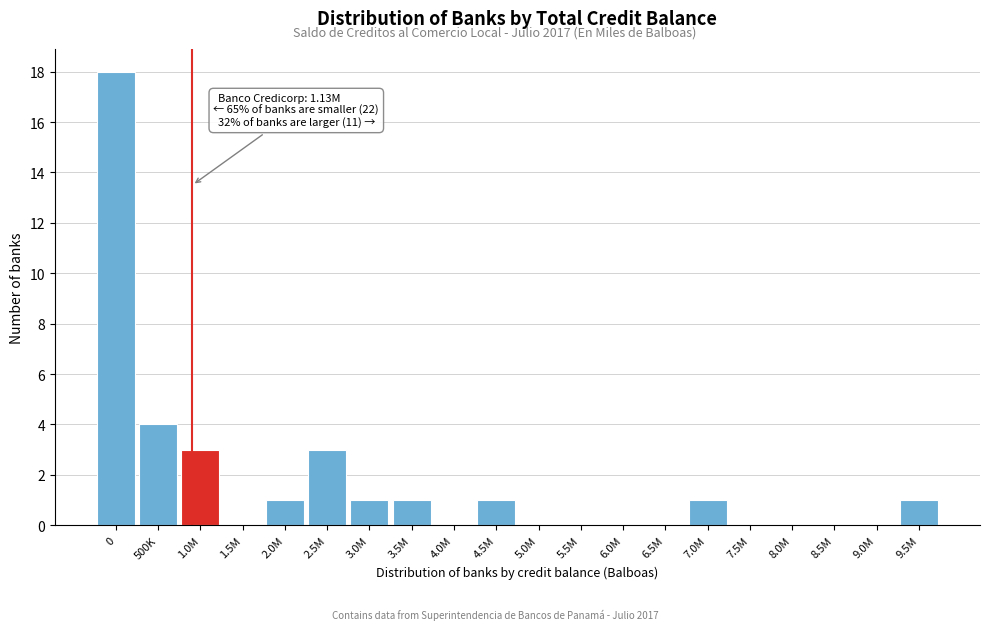

Reading left to right, extract all data points from this chart.

0=18	500K=4	1.0M=3	1.5M=0	2.0M=1	2.5M=3	3.0M=1	3.5M=1	4.0M=0	4.5M=1	5.0M=0	5.5M=0	6.0M=0	6.5M=0	7.0M=1	7.5M=0	8.0M=0	8.5M=0	9.0M=0	9.5M=1